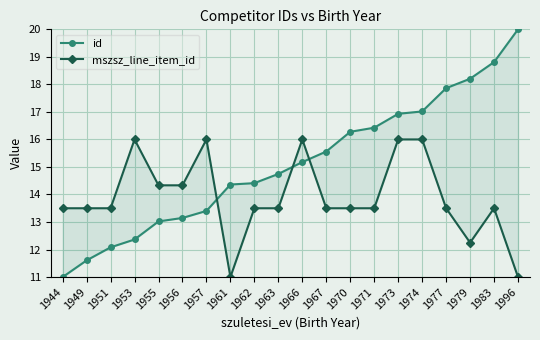

Reading left to right, transcribe all the data shown in this chart.

id: 11.0	11.6	12.1	12.4	13.0	13.1	13.4	14.4	14.4	14.7	15.2	15.6	16.3	16.4	16.9	17.0	17.9	18.2	18.8	20.0
mszsz_line_item_id: 13.5	13.5	13.5	16.0	14.3	14.3	16.0	11.0	13.5	13.5	16.0	13.5	13.5	13.5	16.0	16.0	13.5	12.2	13.5	11.0